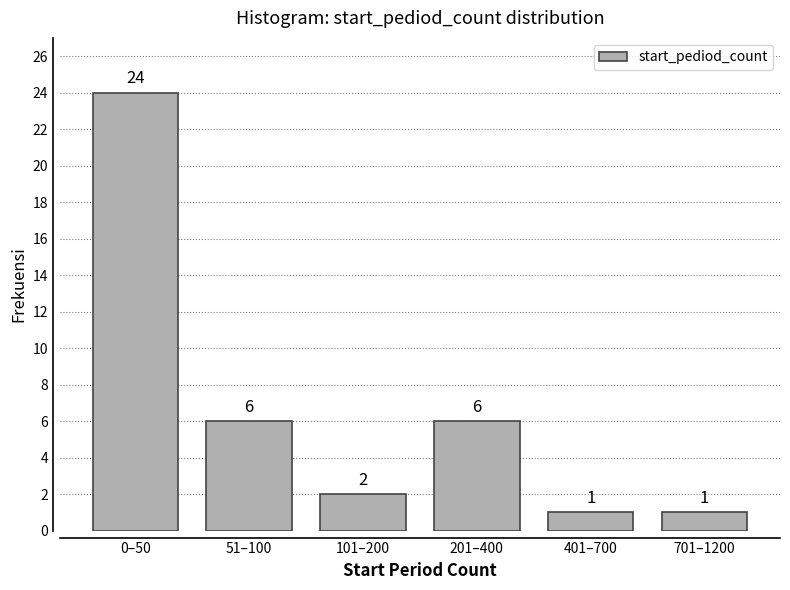

Reading left to right, what are all the values shown in this chart?

0–50=24	51–100=6	101–200=2	201–400=6	401–700=1	701–1200=1